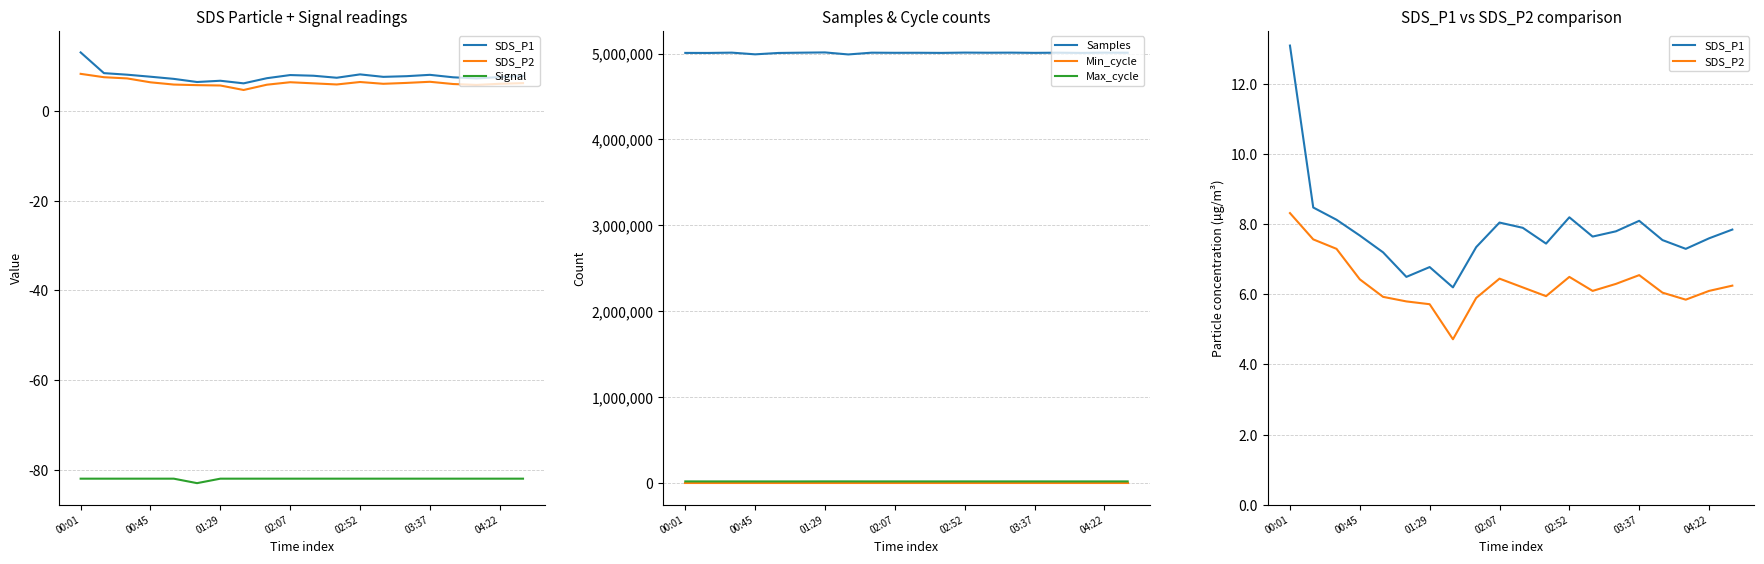

Is this an area chart (filled region under the line)?

No